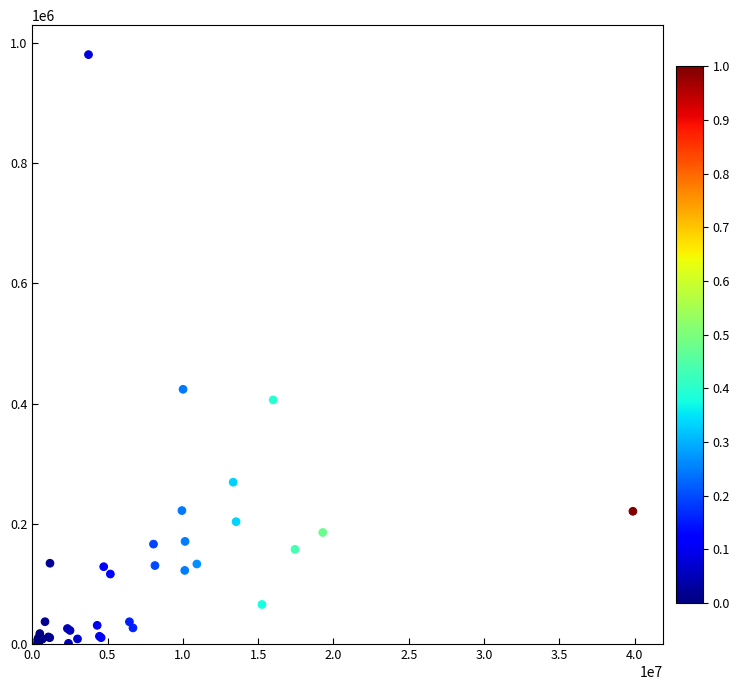

What Y value in the scatter plot is closest to 490618?

423793